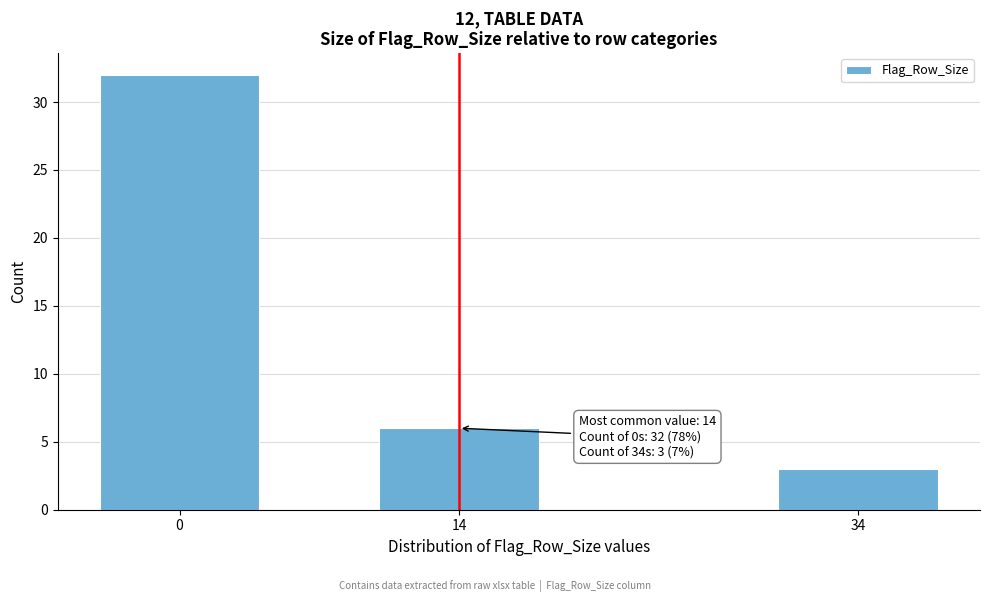

Reading right to left, what are all the values shown in this chart?

3	6	32